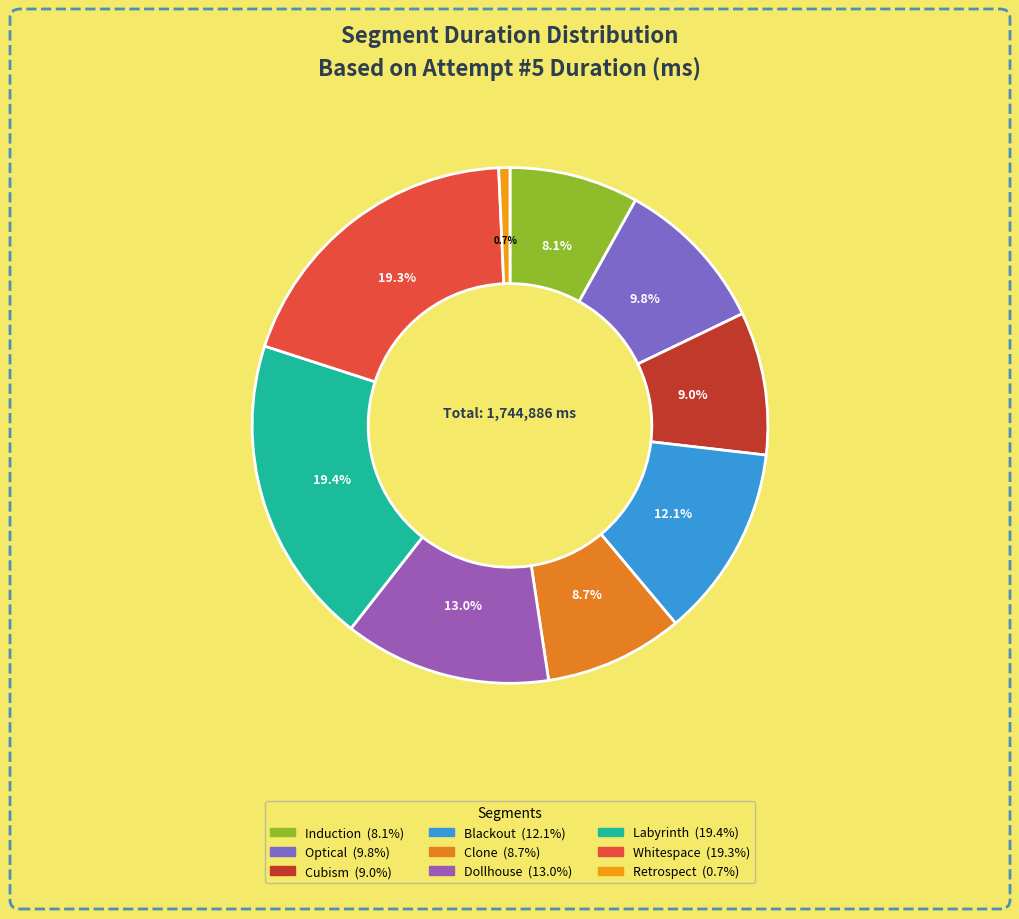

What is the largest slice in the pie chart?

Labyrinth